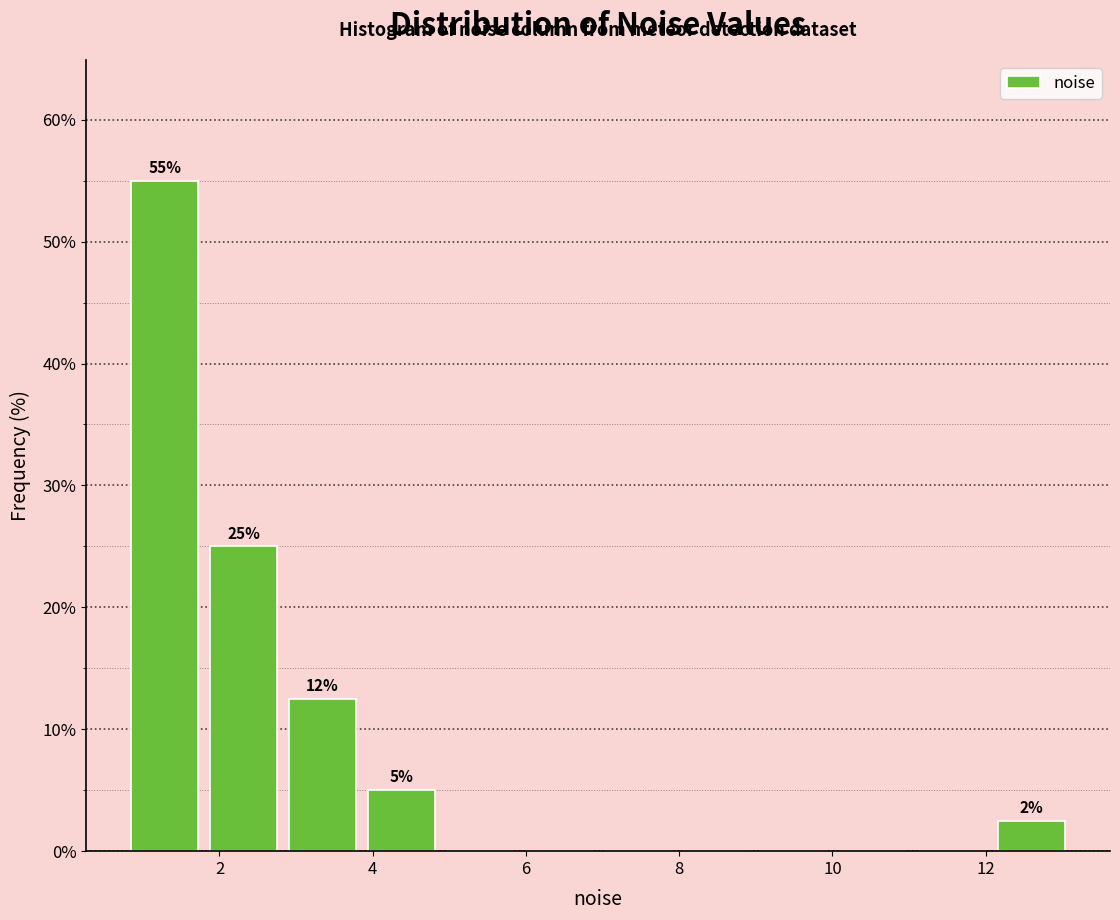

Which range on the x-axis has the tallest bar?

0.8 to 1.8